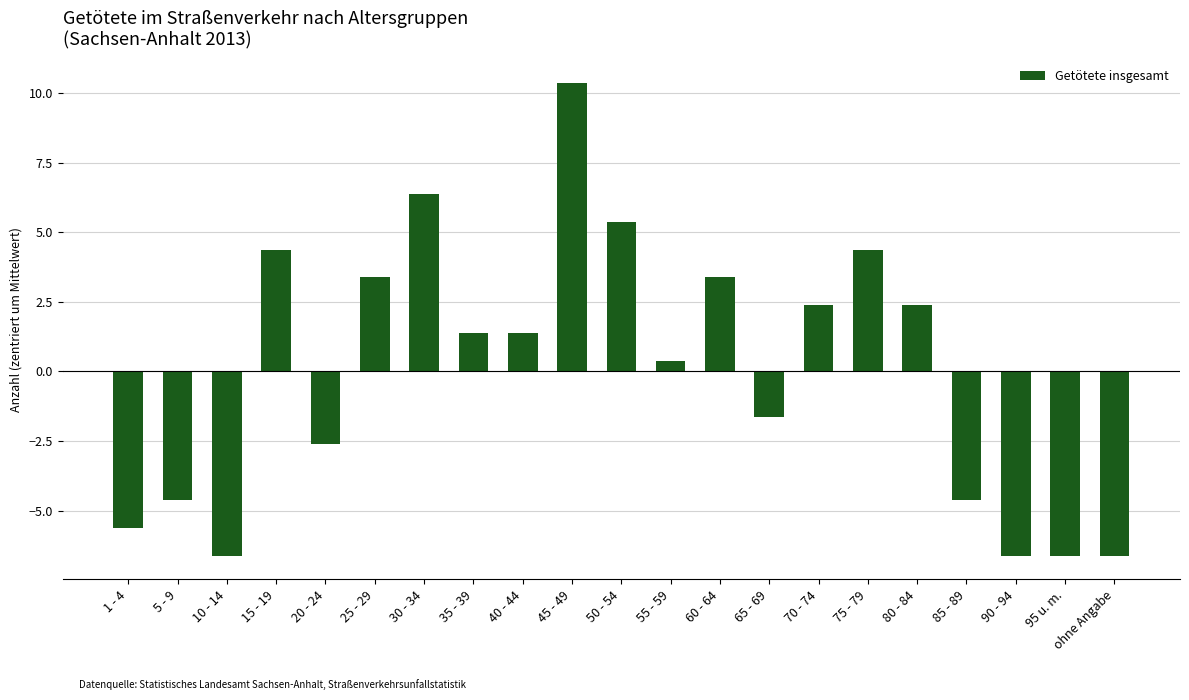

Is it true that the value at 5 - 9 is -8.3?

False